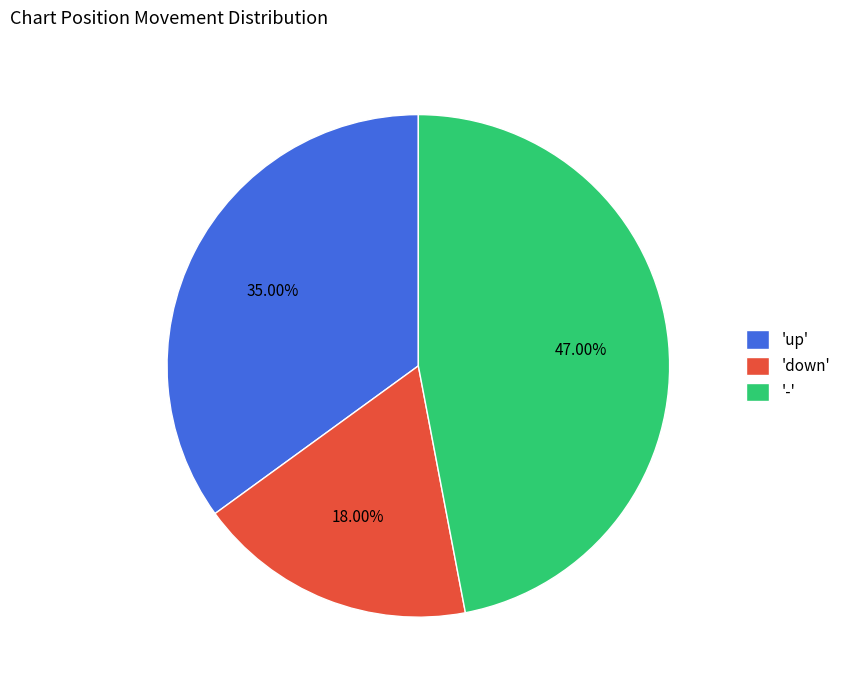

Between 'down' and '-', which is larger?

'-'